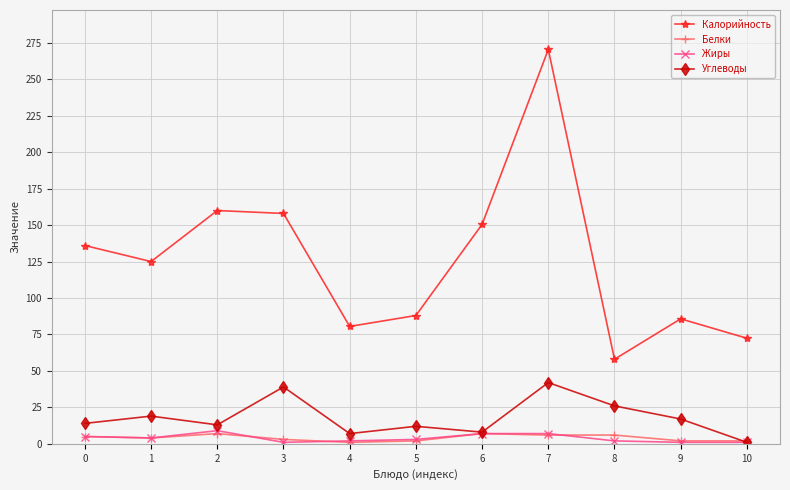

At which category does Калорийность reach its first local valley?

1